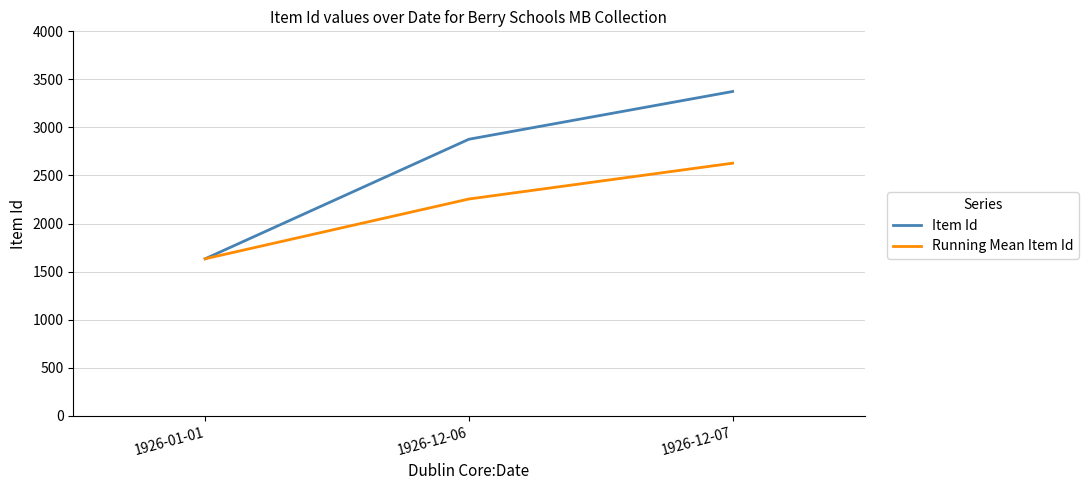

The Running Mean Item Id series shows 1633 at 1926-01-01. True or false?

True